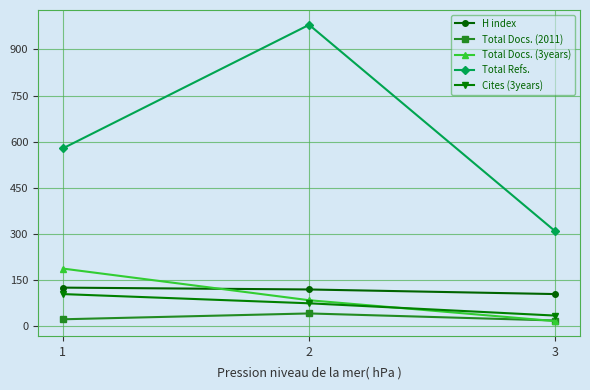

What is the sum of the Total Docs. (3years) values at 1 and 3?

203